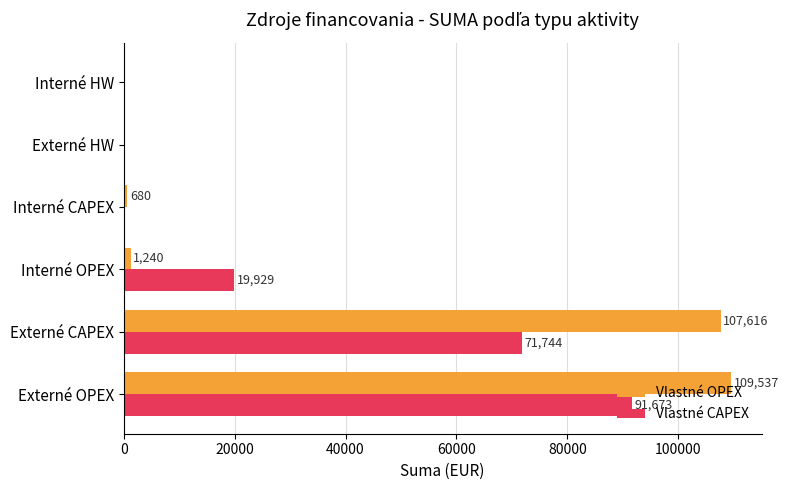

What is the maximum value for Vlastné CAPEX?

91673.2